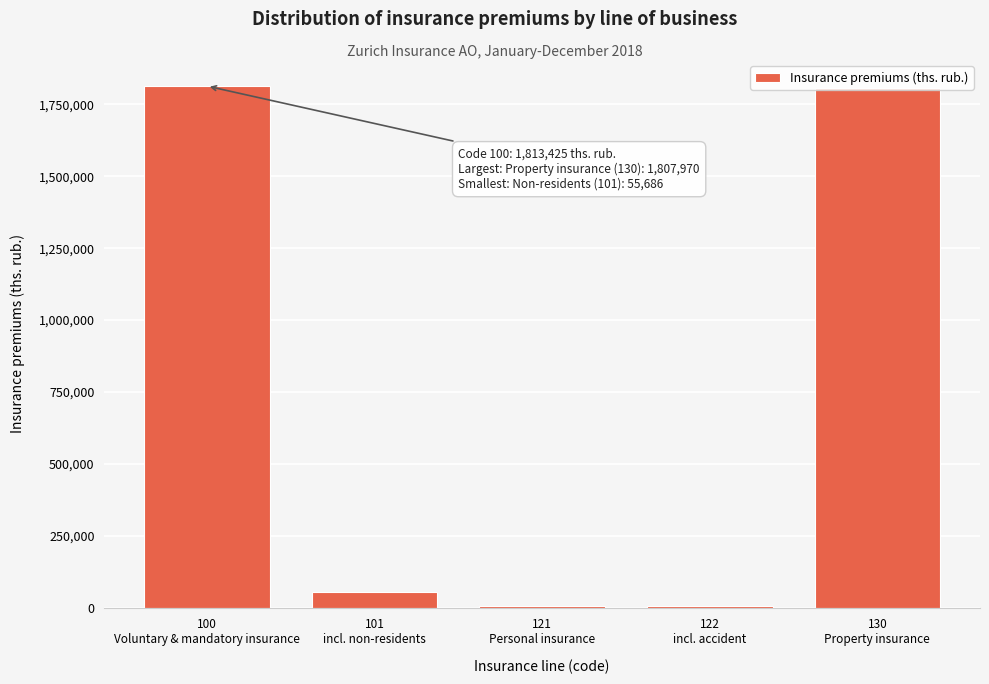

What is the greatest value displayed?

1813425.1